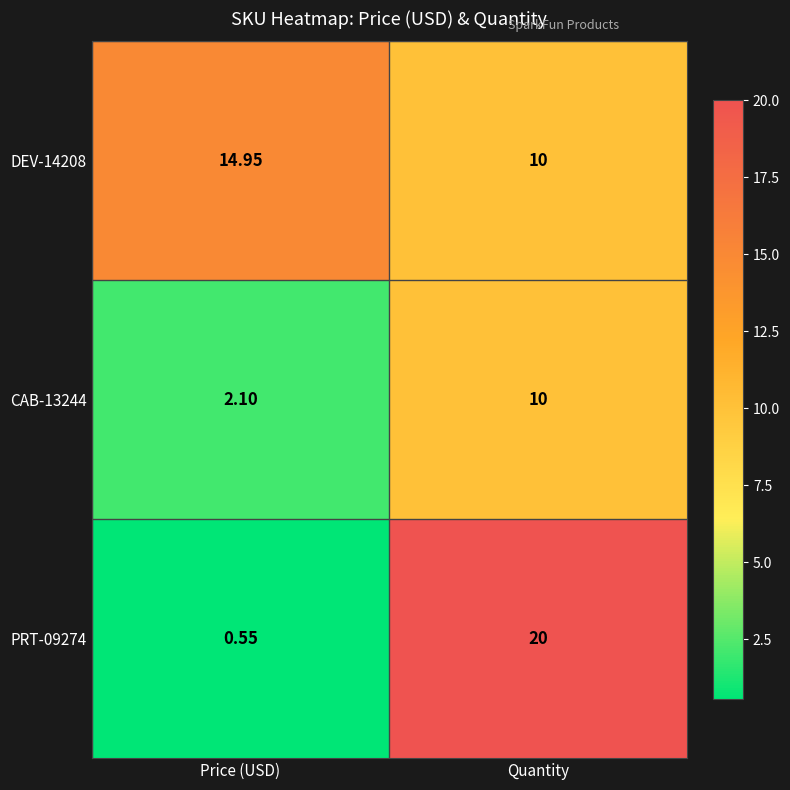

At how many categories does at least one series exceed 16?

1